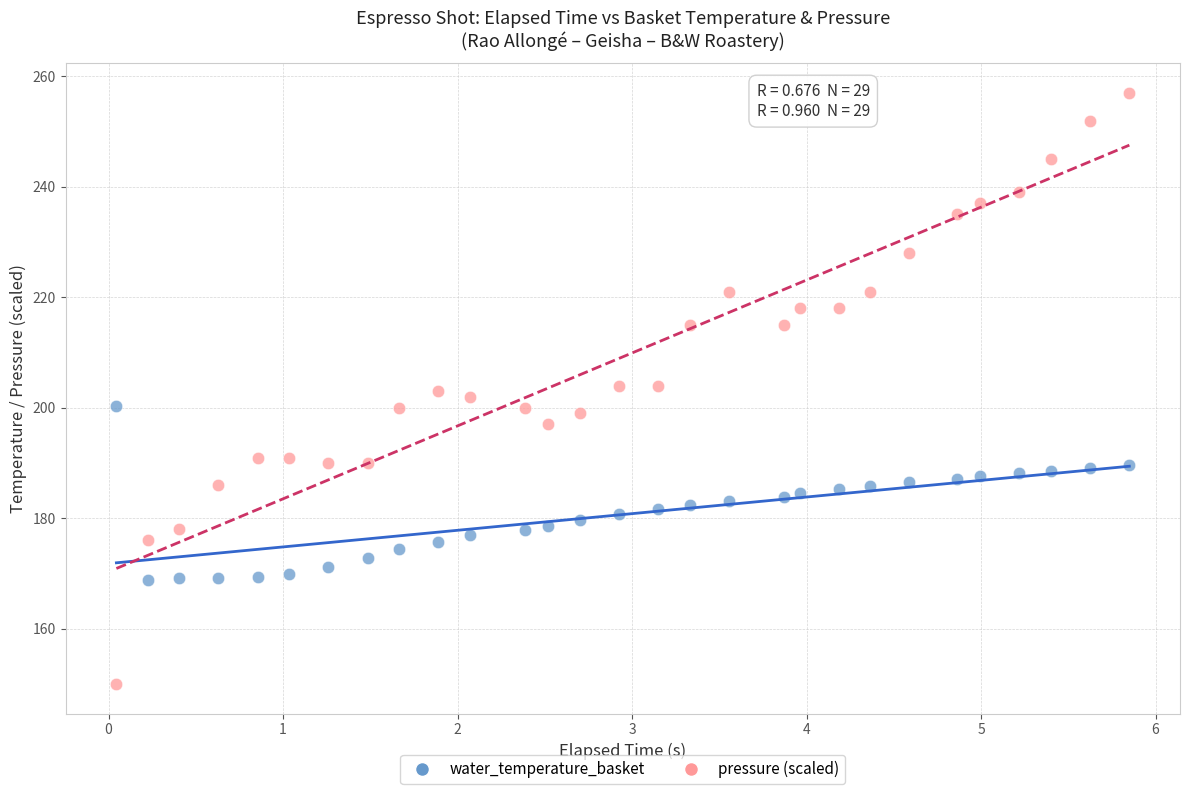

Which series contains the highest Y value?

pressure (scaled)